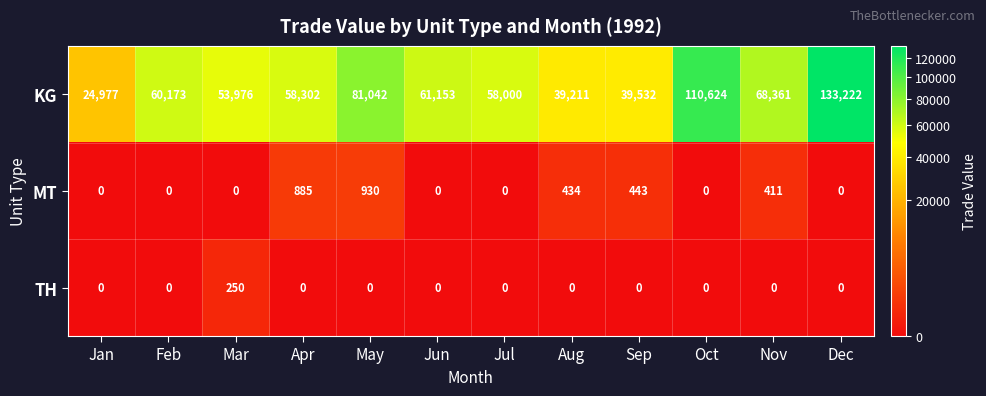

The value of MT at Jan is 0. True or false?

True